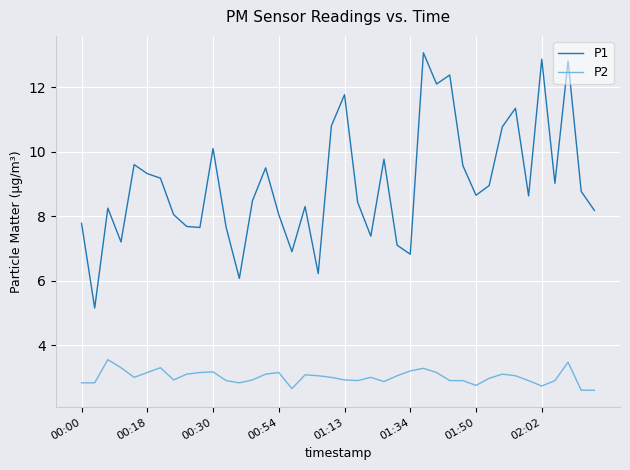

Which series has the widest spread of values?

P1